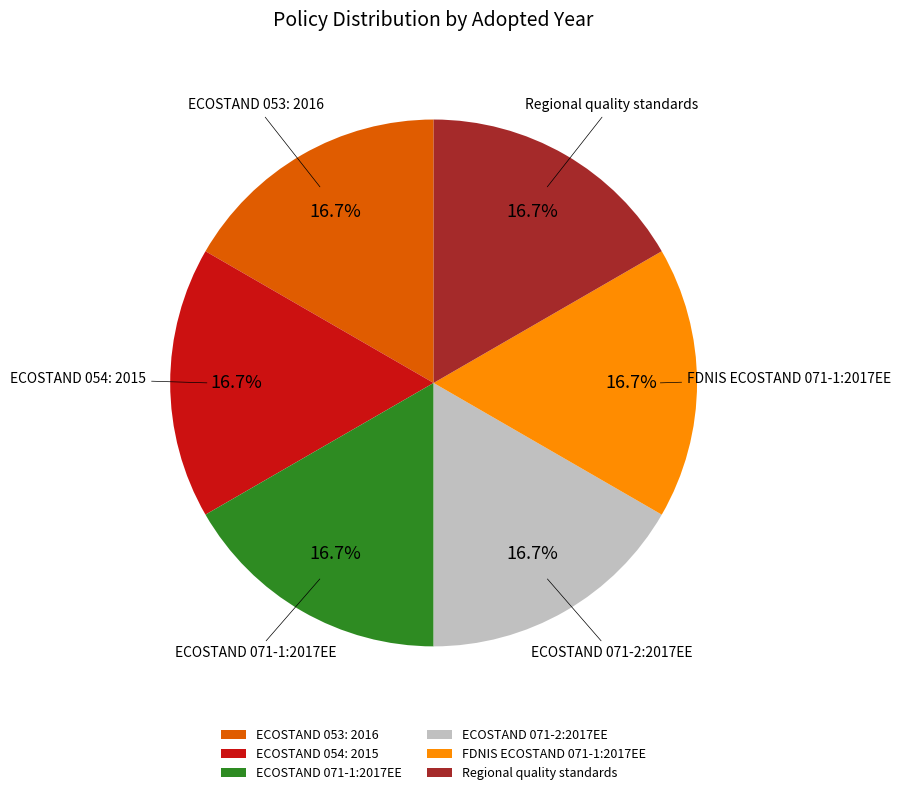

Does Regional quality standards account for over 50% of the chart?

No